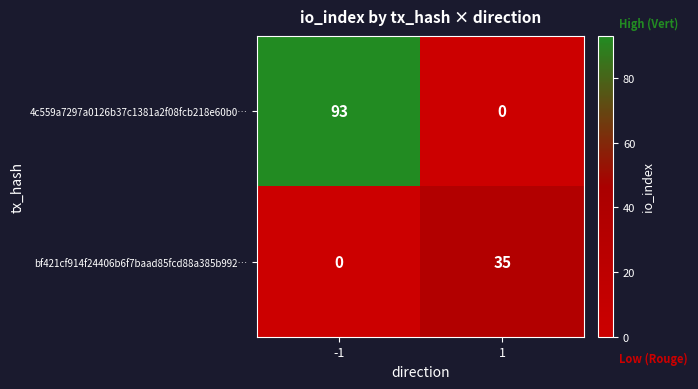

Reading left to right, list all the values displayed in this chart.

4c559a7297a0126b37c1381a2f08fcb218e60b0…: -1=93	1=0
bf421cf914f24406b6f7baad85fcd88a385b992…: -1=0	1=35